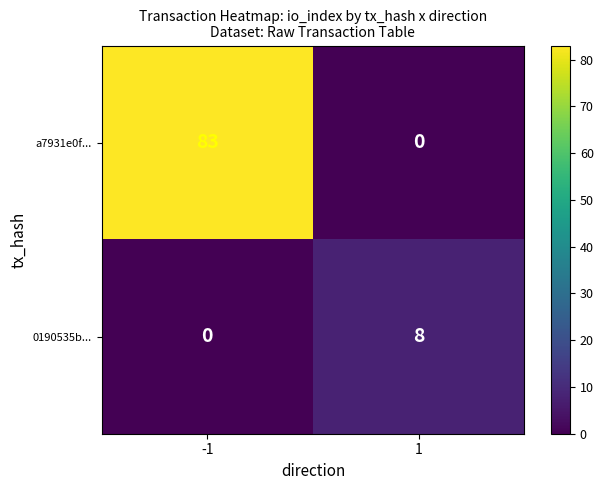

True or false: 0190535b... has a value of 8 at 1.

True